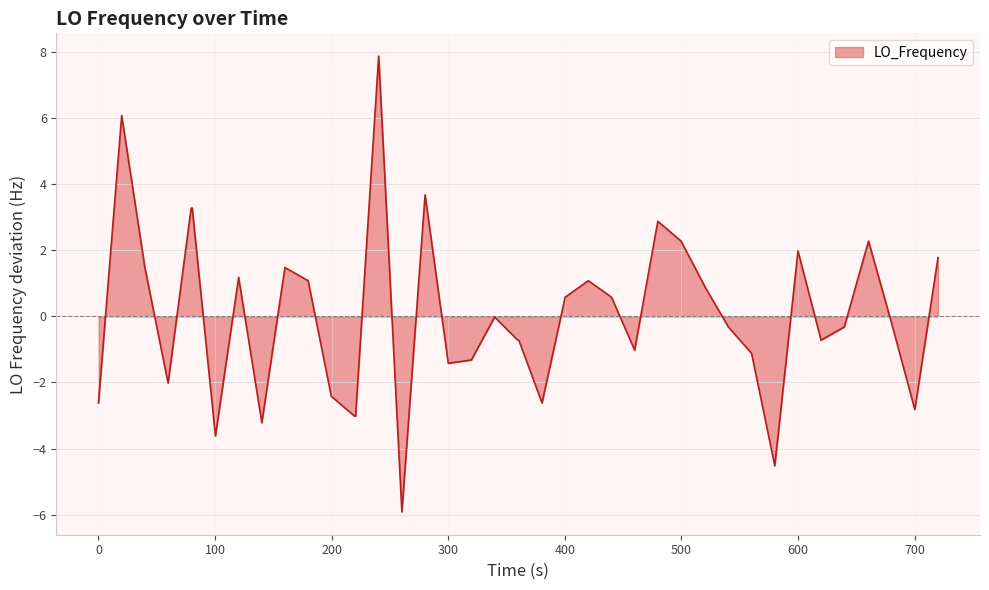

What is the difference between the second highest and second lowest values?

10.6